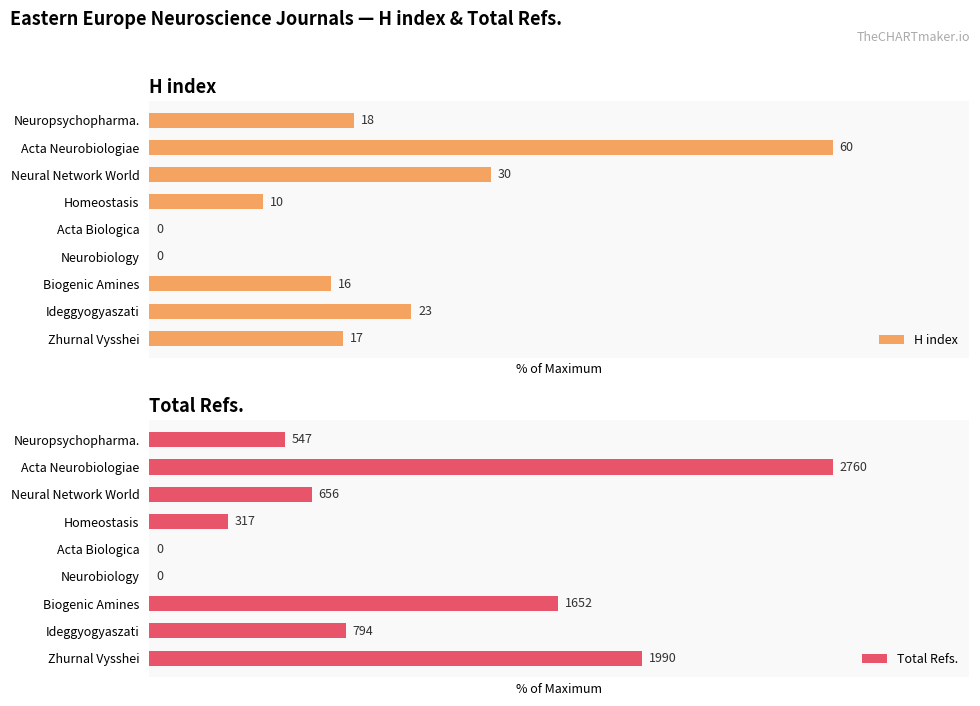

Reading left to right, what are all the values shown in this chart?

H index: 28.3	38.3	26.7	0.0	0.0	16.7	50.0	100.0	30.0
Total Refs.: 72.1	28.8	59.9	0.0	0.0	11.5	23.8	100.0	19.8